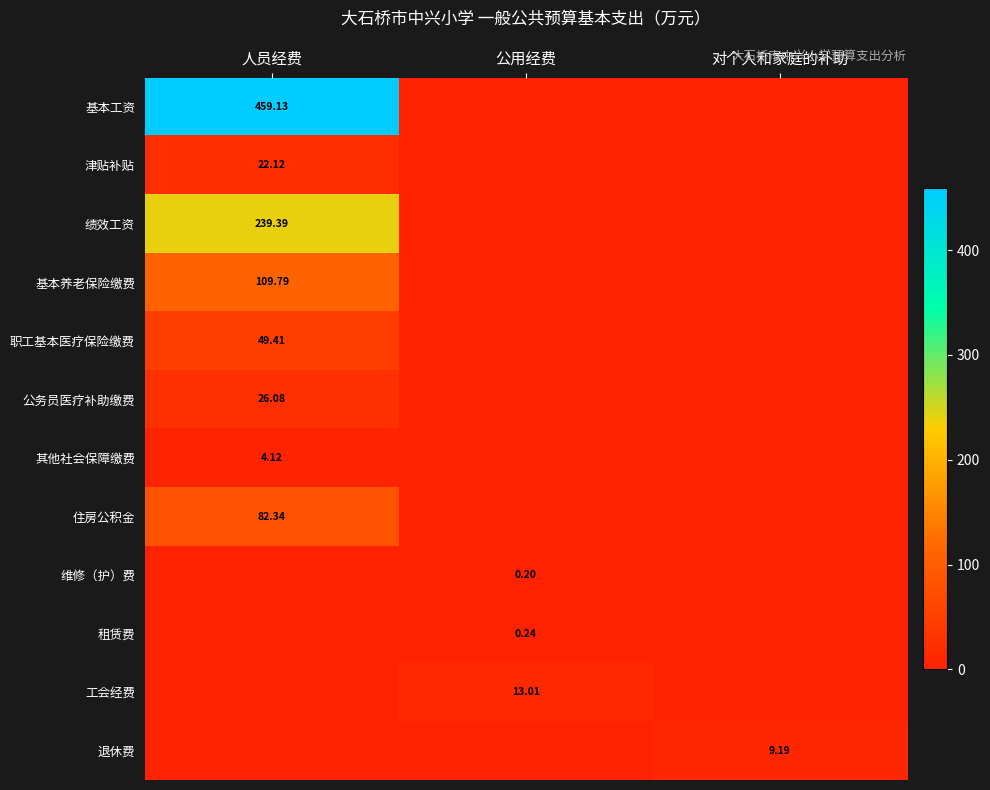

Is the value of 津贴补贴 at 人员经费 greater than the value of 工会经费 at 公用经费?

Yes